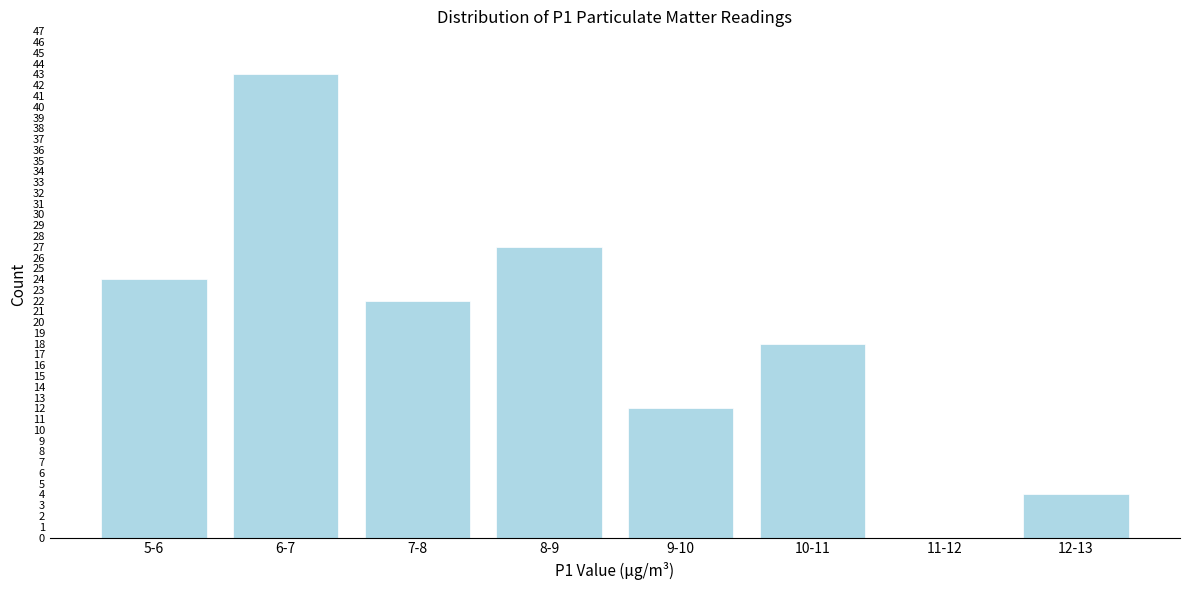

Reading left to right, transcribe all the data shown in this chart.

5-6=24	6-7=43	7-8=22	8-9=27	9-10=12	10-11=18	11-12=0	12-13=4